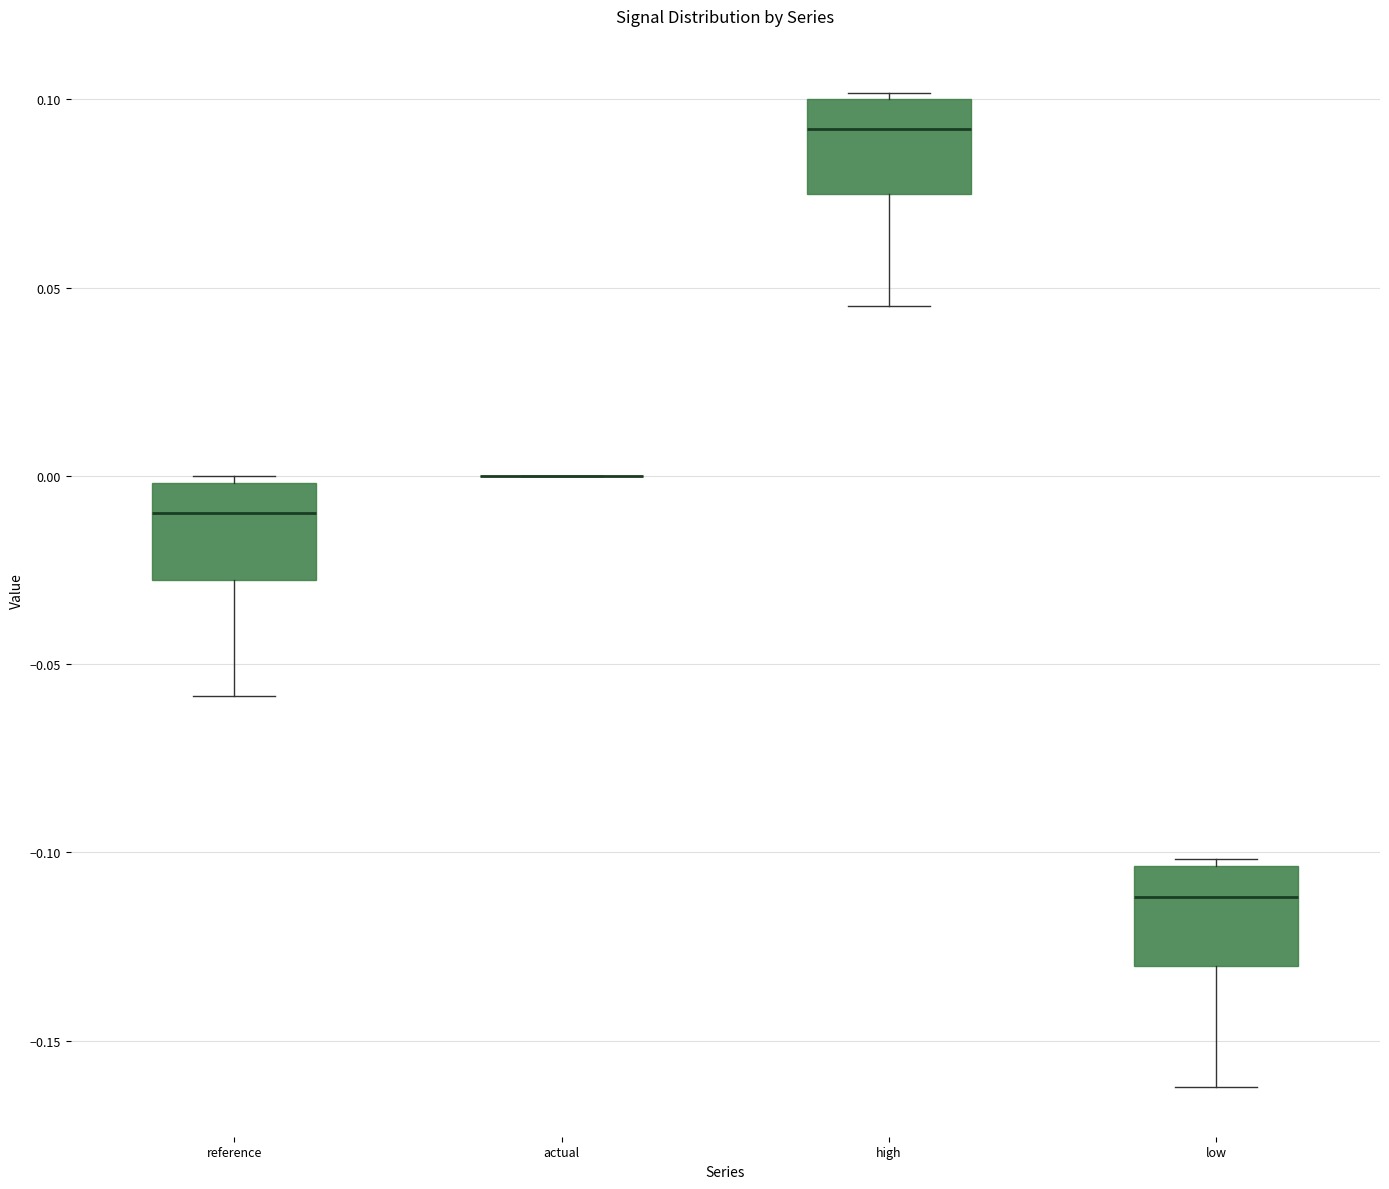

Reading left to right, transcribe this box plot: for each box, give where its median line is, the range the box spans, and where its two whiskers end, as read against the y-axis. The values are not printed on the chart, so give them approximately, as read against the axis.

reference: median -0.010, box -0.030 to 0.000, whiskers -0.060 to 0.000 (just above the box's upper edge)
actual: box collapsed to a line at 0.000, whiskers 0.000 to 0.000
high: median 0.090, box 0.075 to 0.100, whiskers 0.045 to 0.100 (just above the box's upper edge)
low: median -0.110, box -0.130 to -0.105, whiskers -0.160 to -0.100